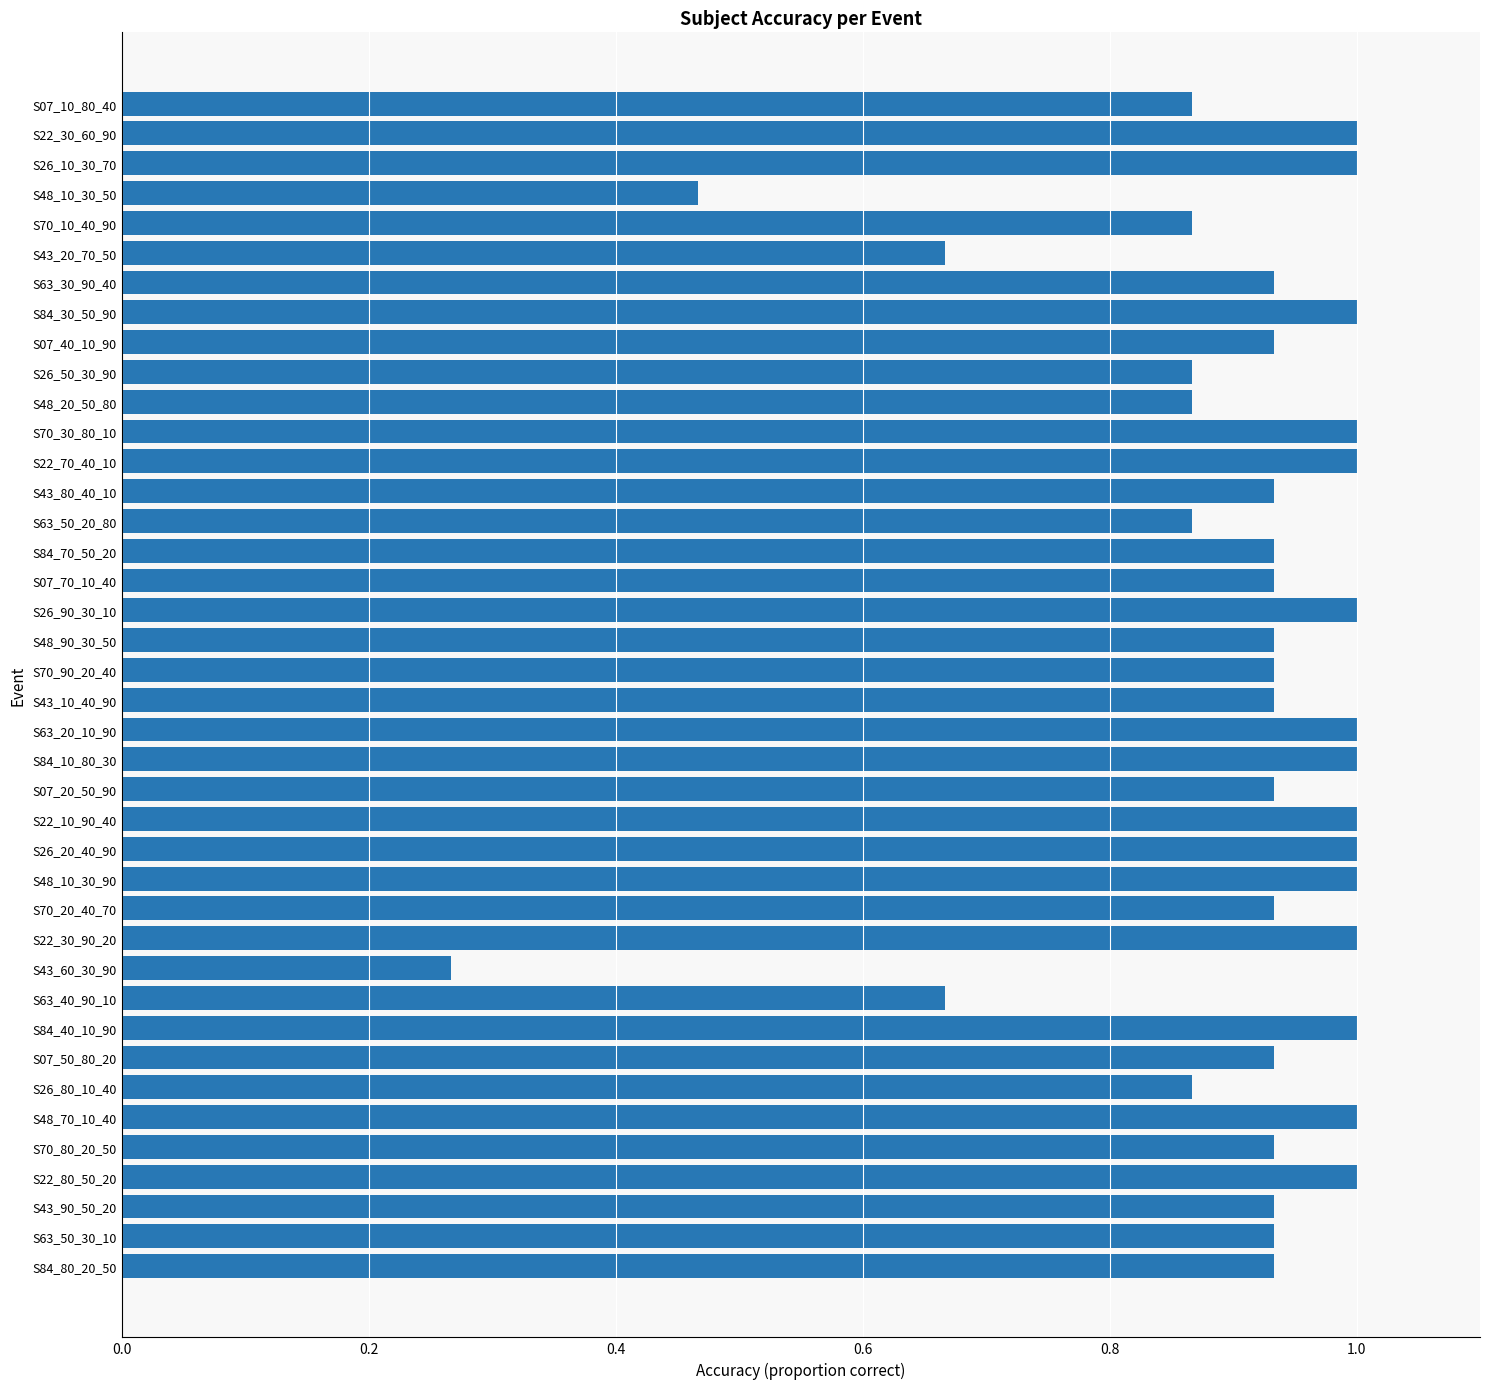

Is it true that the value at S84_10_80_30 is 1.0?

True